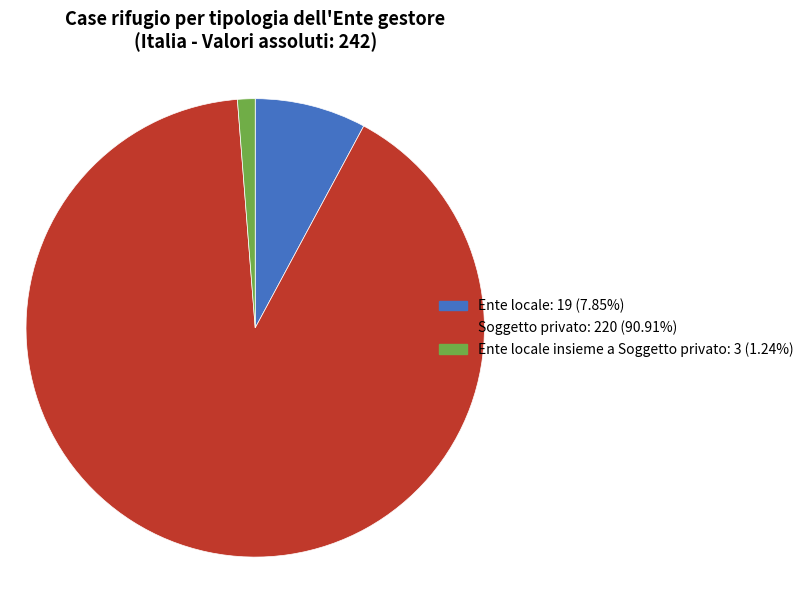

What is the ratio of the value at Ente locale: 19 (7.85%) to the value at Ente locale insieme a Soggetto privato: 3 (1.24%)?

6.3